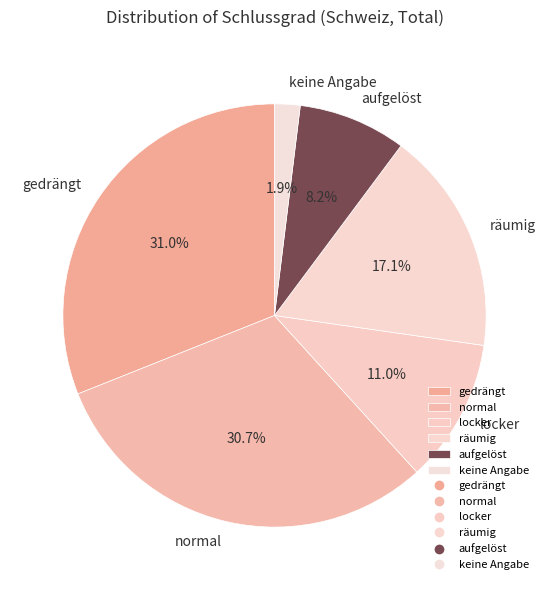

Approximately how many times larger is the value at keine Angabe compared to gedrängt?

0.1